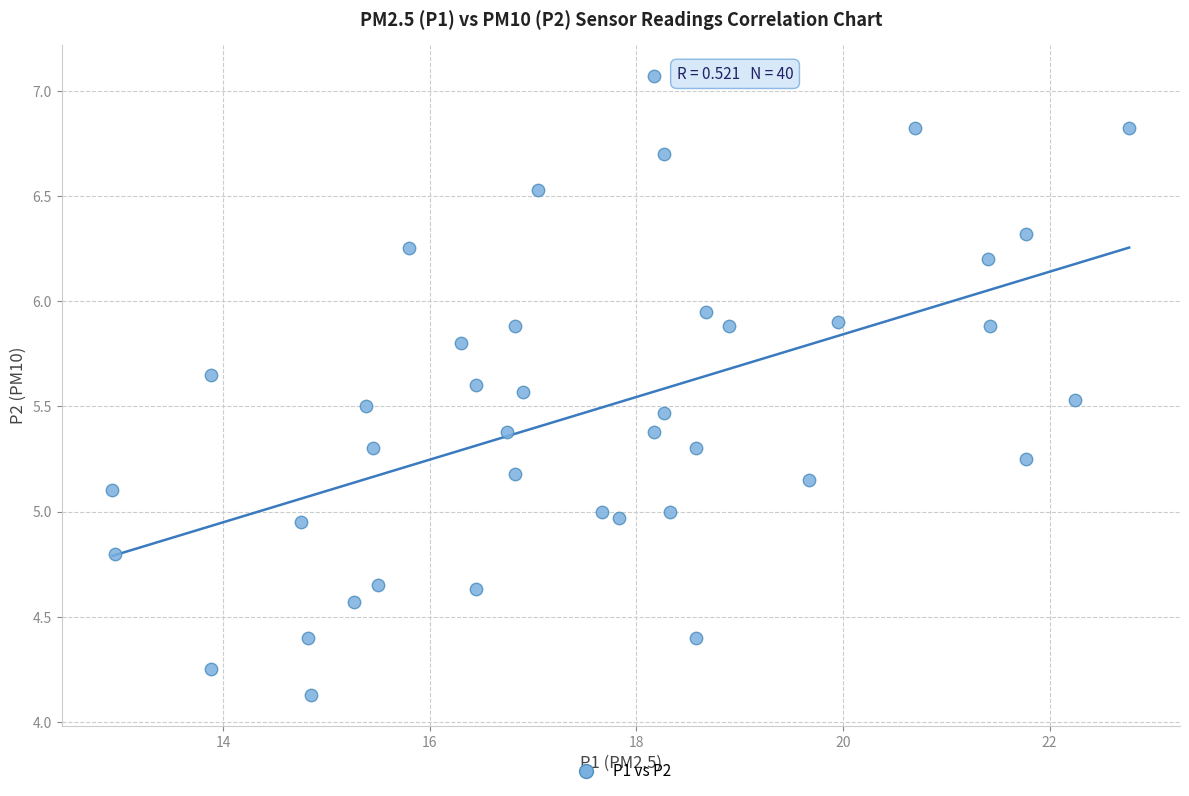

What is the range of Y values (max minus min)?

2.9